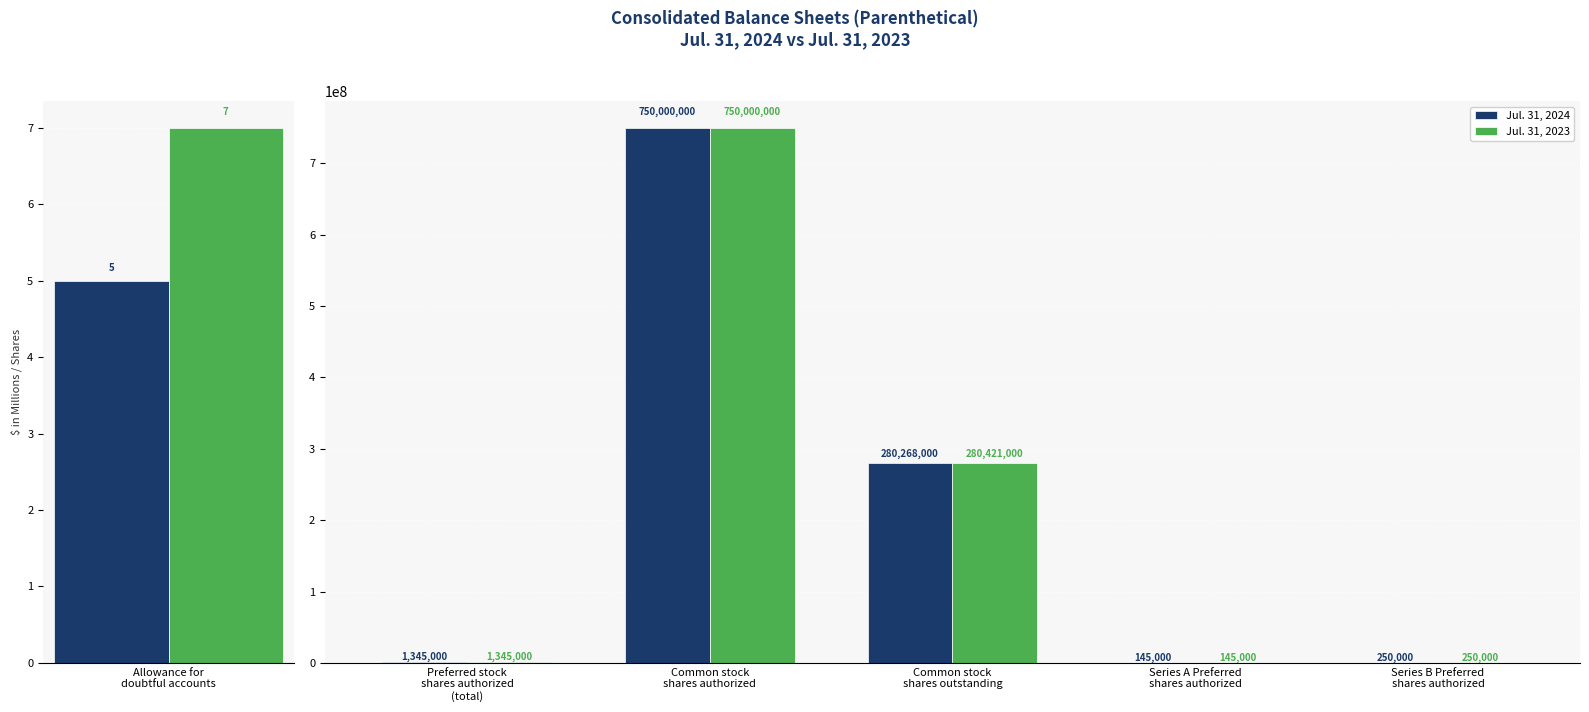

Rank the series at Series B Preferred shares authorized from lowest to highest value.

Jul. 31, 2024, Jul. 31, 2023